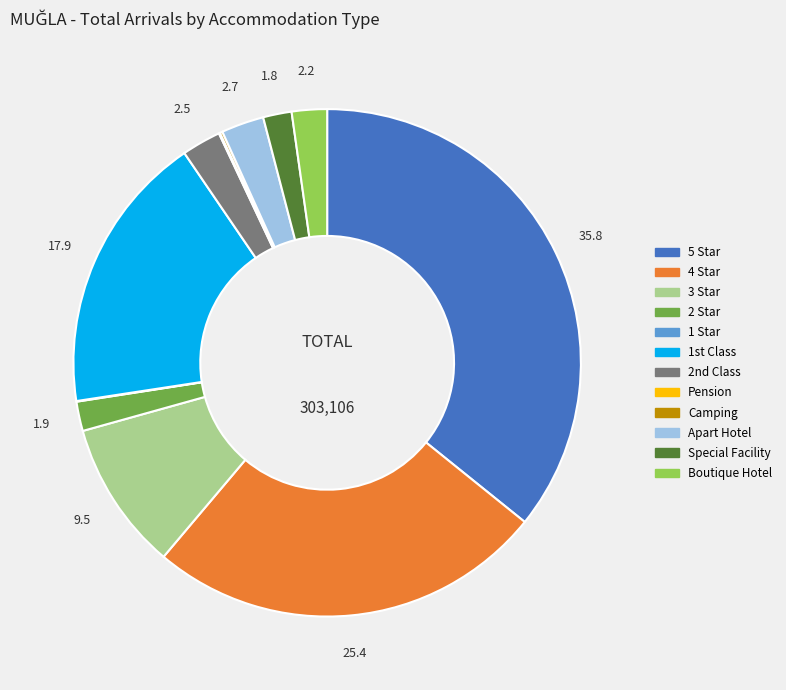

Combined, do Apart Hotel and Boutique Hotel account for over 50%?

No